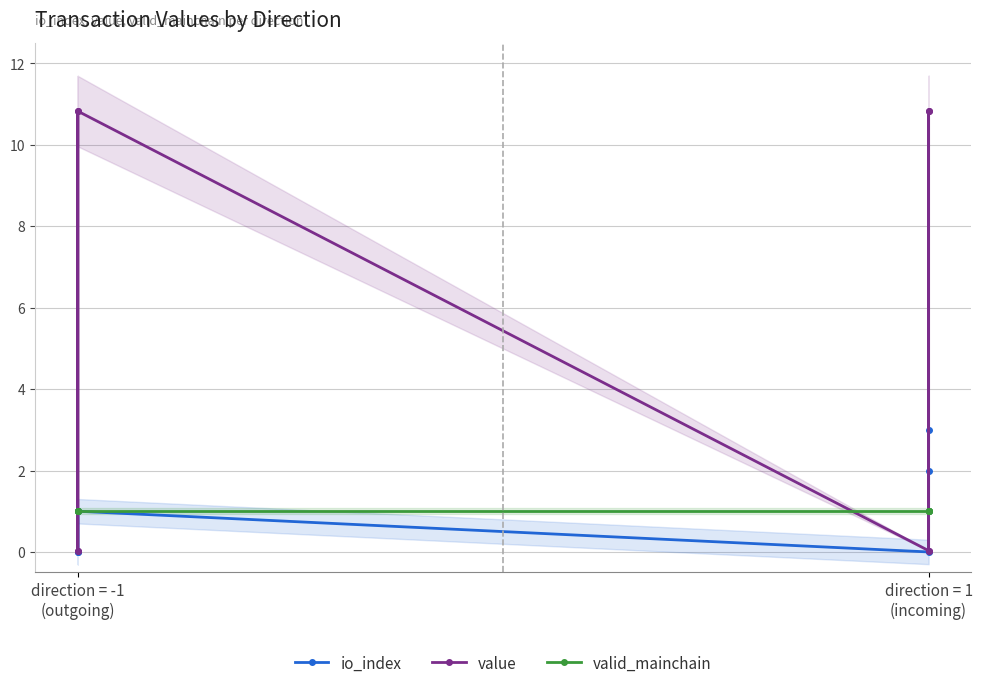

Is this an area chart (filled region under the line)?

No